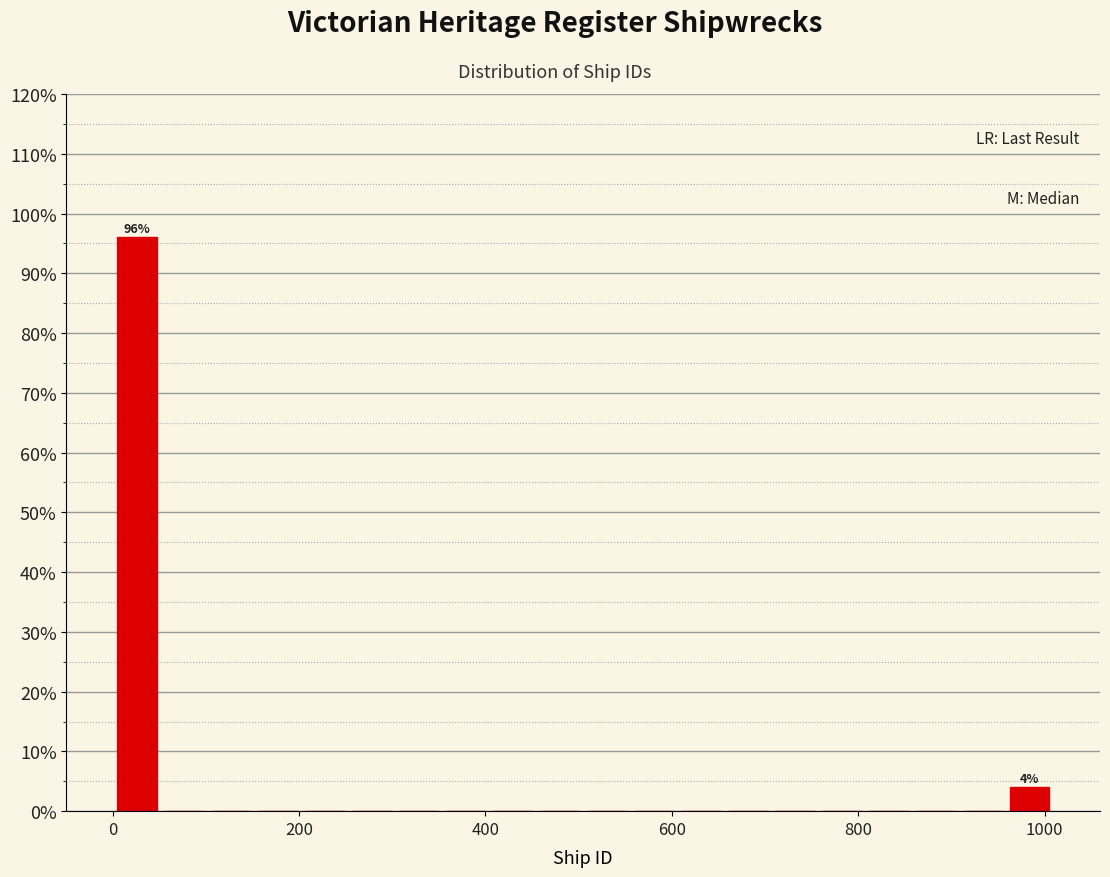

Around what value on the x-axis is the tallest bar? Give the approximate position of its centre, as read against the axis.

20